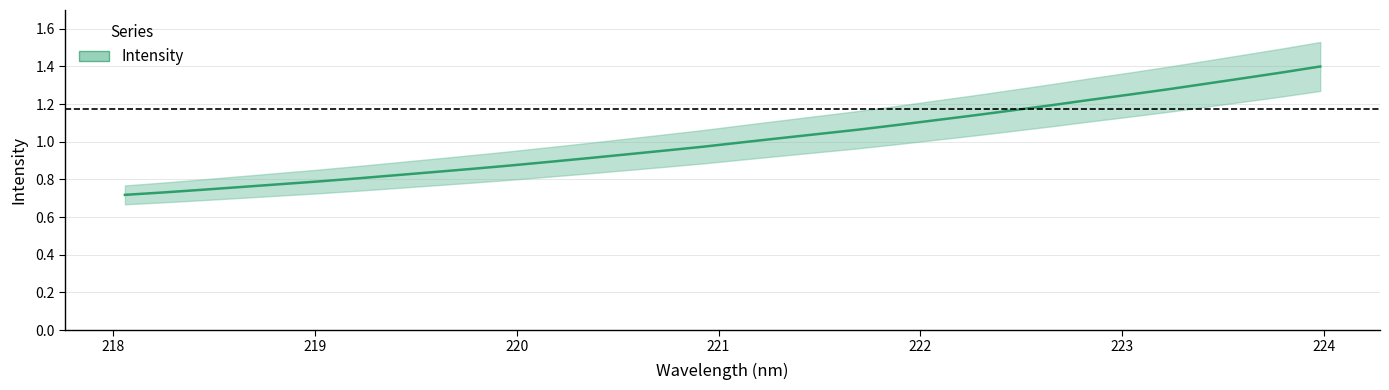

Count the number of categories in the chart.

32